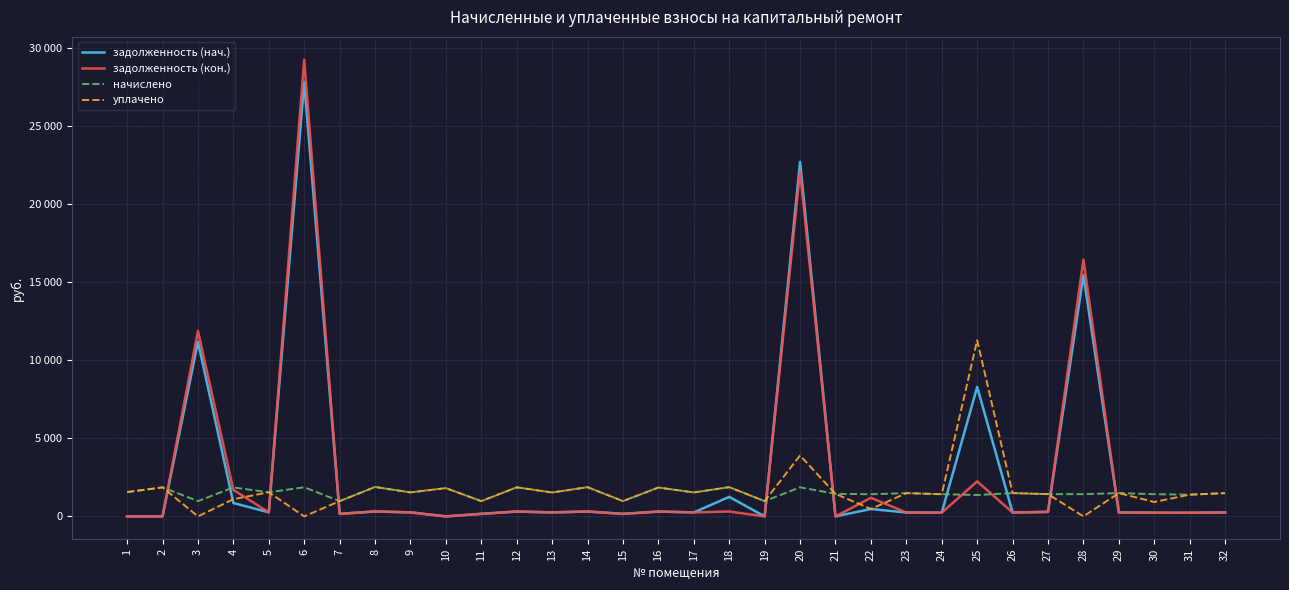

Rank the series by their maximum value, from lowest to highest.

начислено, уплачено, задолженность (нач.), задолженность (кон.)